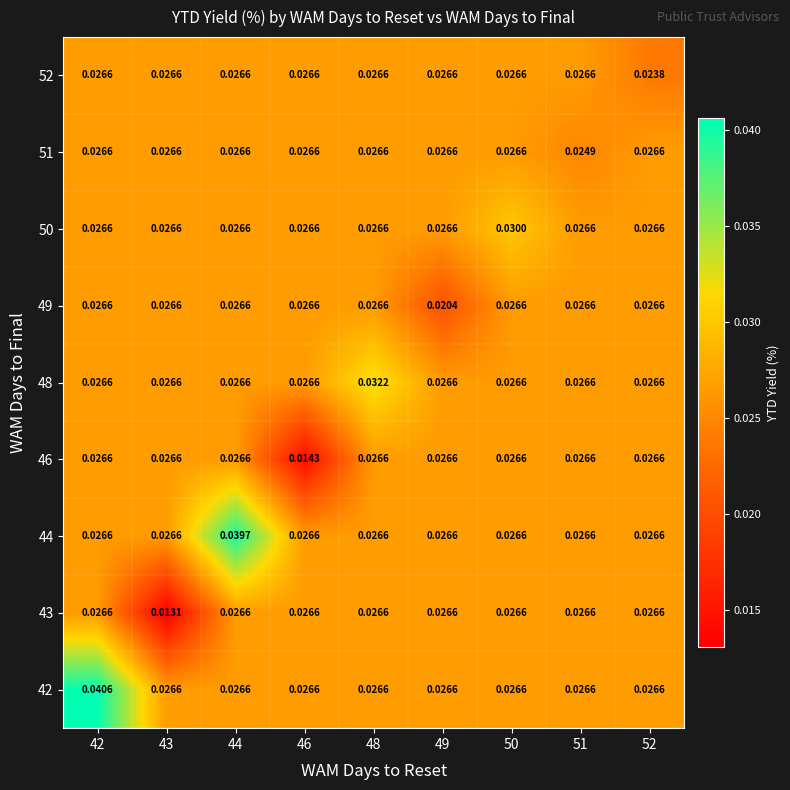

How many series are shown in this chart?

9